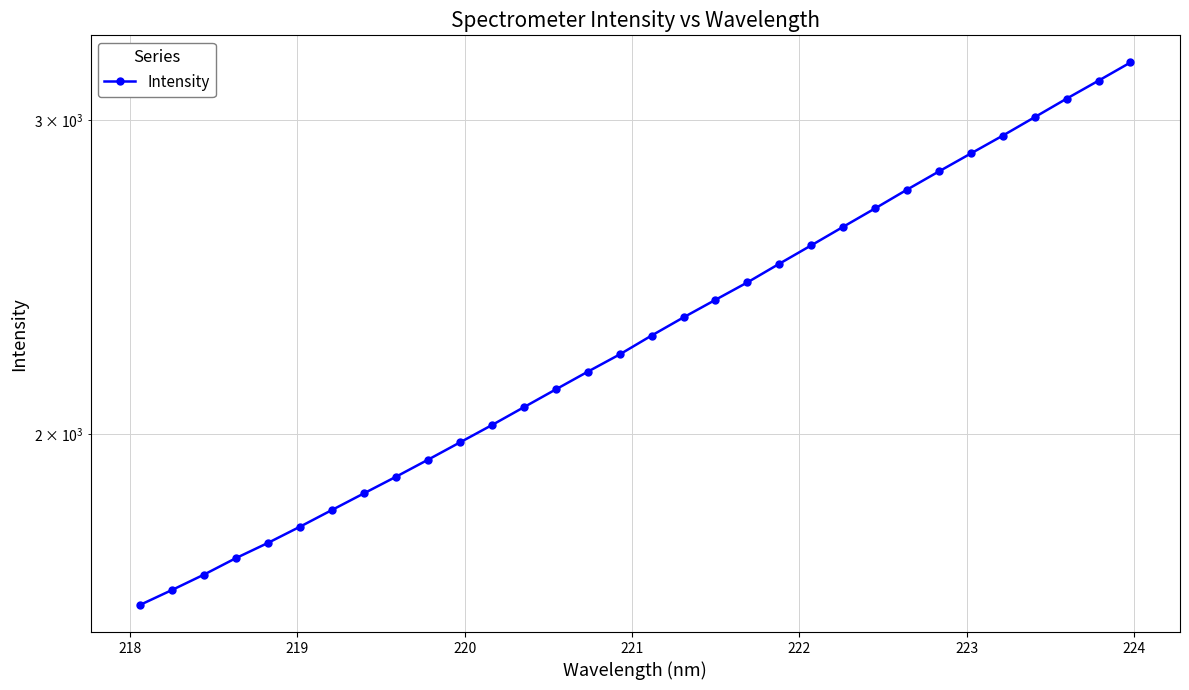

What is the average value?

2305.9